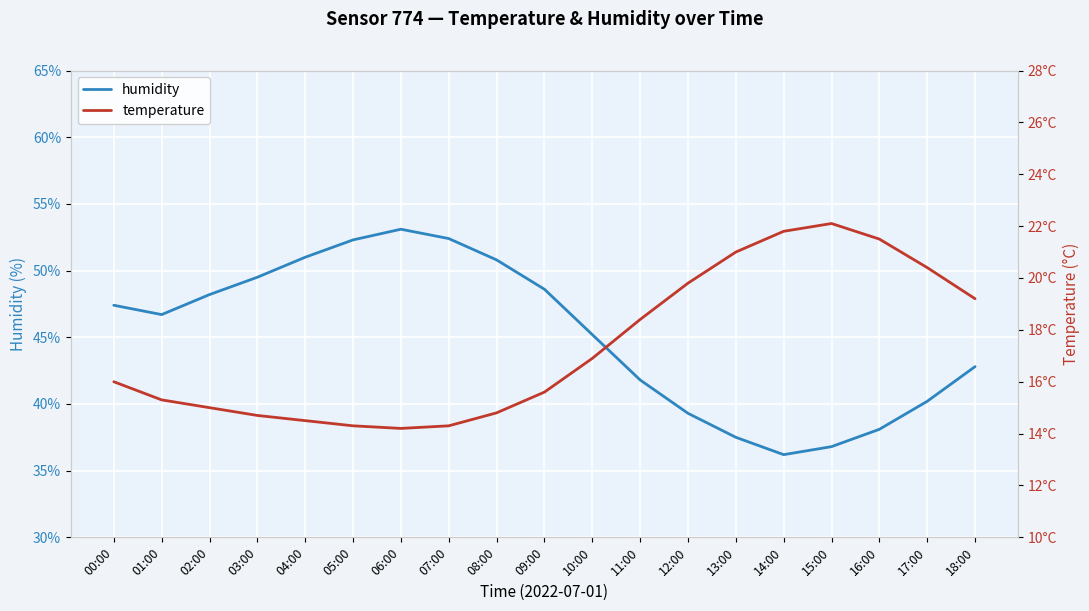

What is the difference between the temperature values at 02:00 and 08:00?

0.2